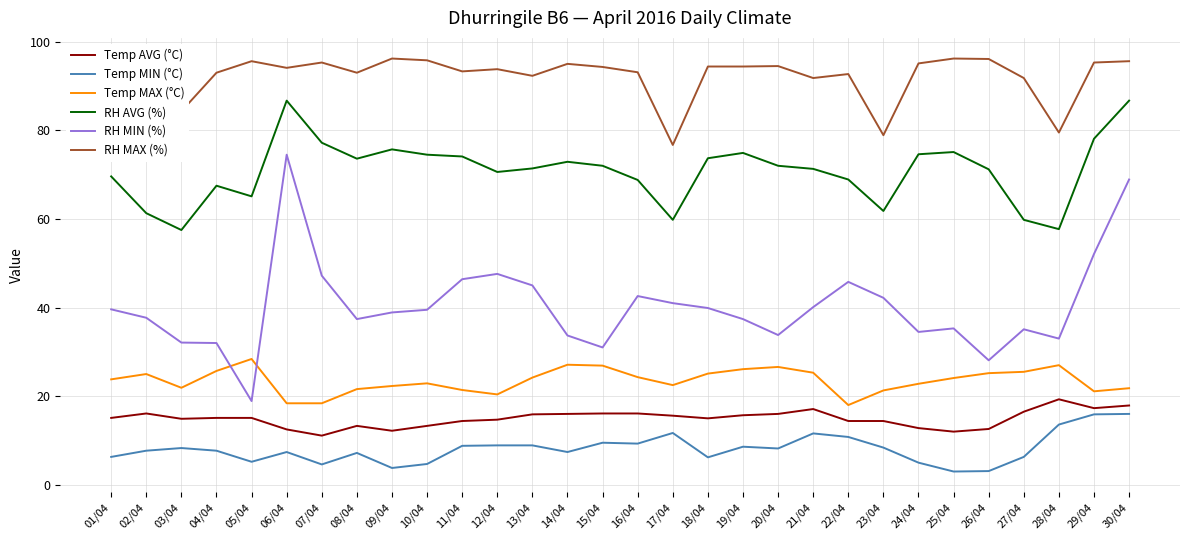

What position from the left is 03/04?

3